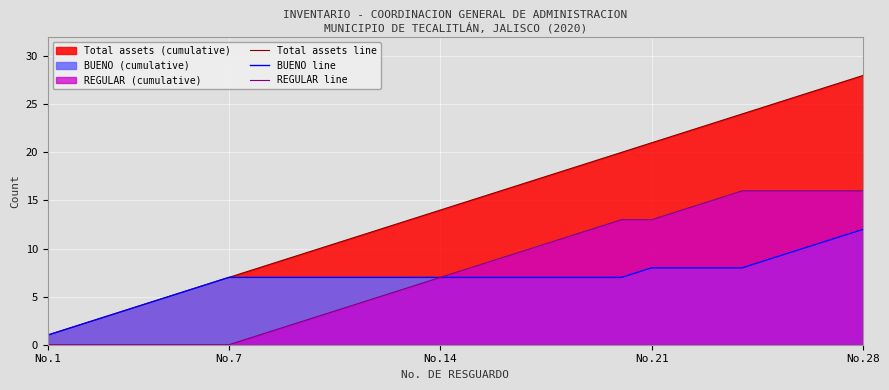

Which category has the highest value in the BUENO line series?

No.28